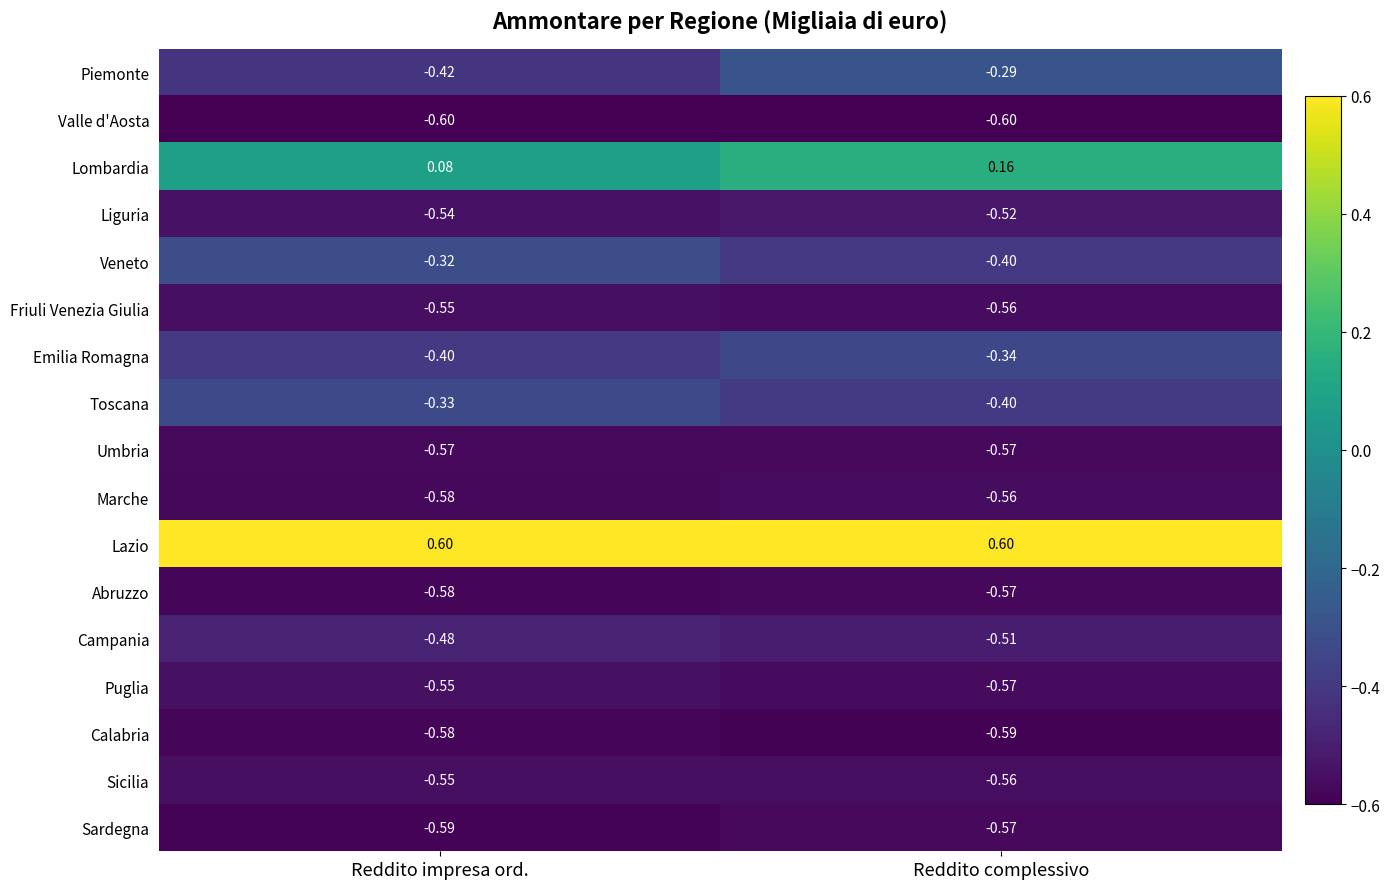

At which label does Sardegna reach its minimum?

Reddito impresa ord.